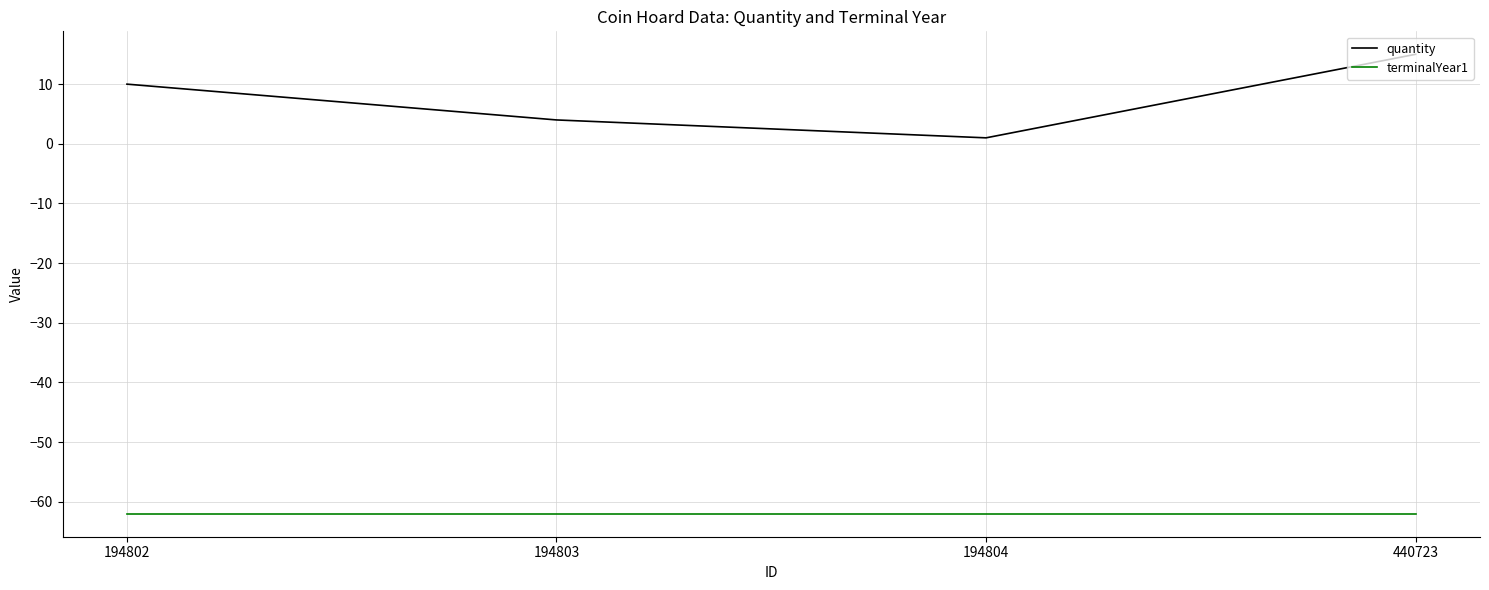

At which label is quantity closest to 8?

194802